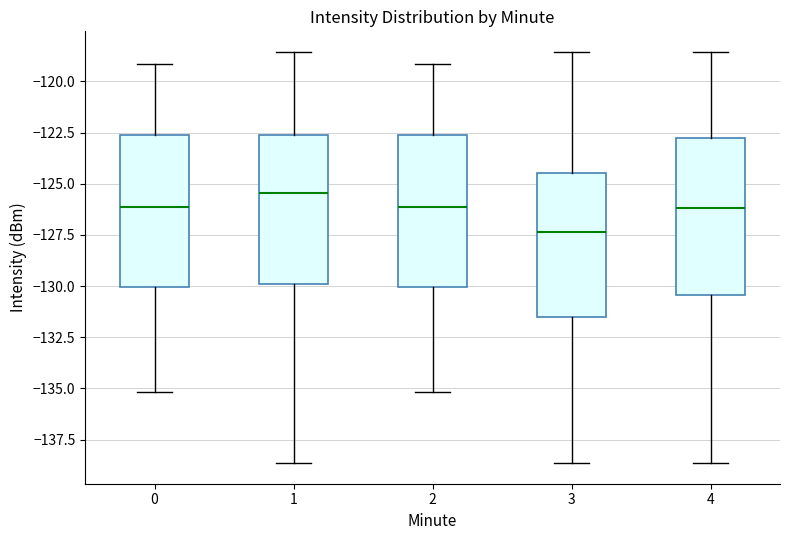

Reading left to right, transcribe this box plot: for each box, give where its median line is, the range the box spans, and where its two whiskers end, as read against the y-axis. The values are not printed on the chart, so give them approximately, as read against the axis.

0: median -126.0, box -130.0 to -122.5, whiskers -135.0 to -119.0
1: median -125.5, box -130.0 to -122.5, whiskers -138.5 to -118.5
2: median -126.0, box -130.0 to -122.5, whiskers -135.0 to -119.0
3: median -127.5, box -131.5 to -124.5, whiskers -138.5 to -118.5
4: median -126.0, box -130.5 to -123.0, whiskers -138.5 to -118.5